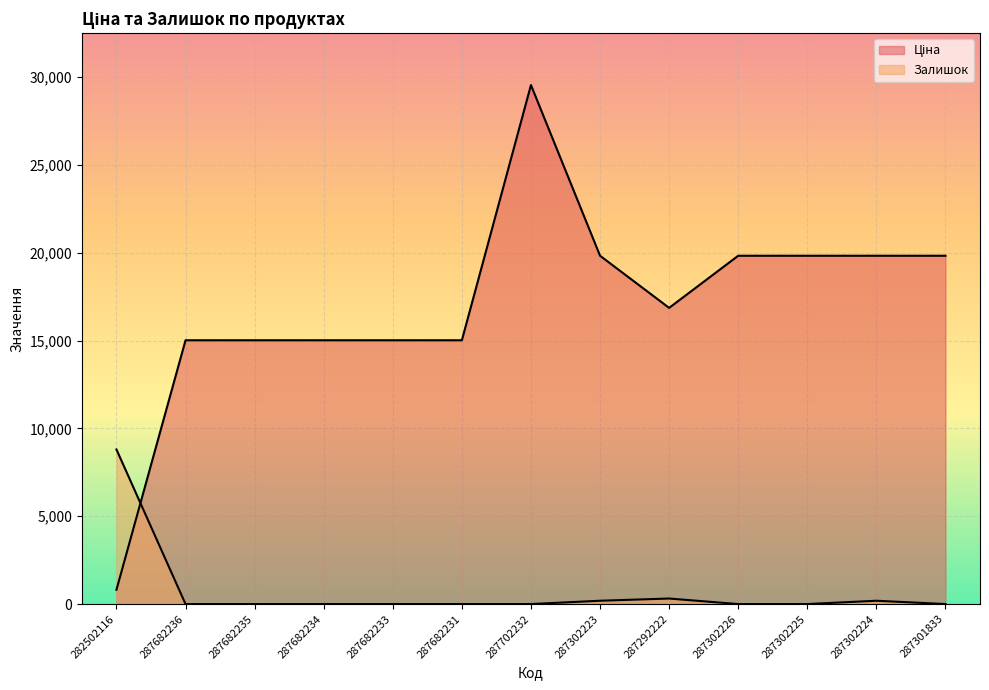

What is the label of the 1st point from the left?

282502116